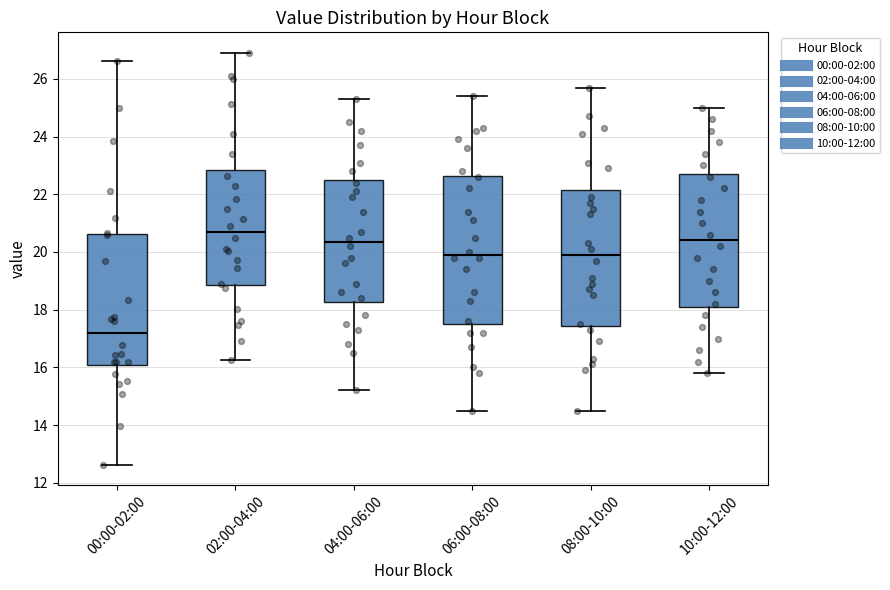

Which box has the highest median line?

02:00-04:00